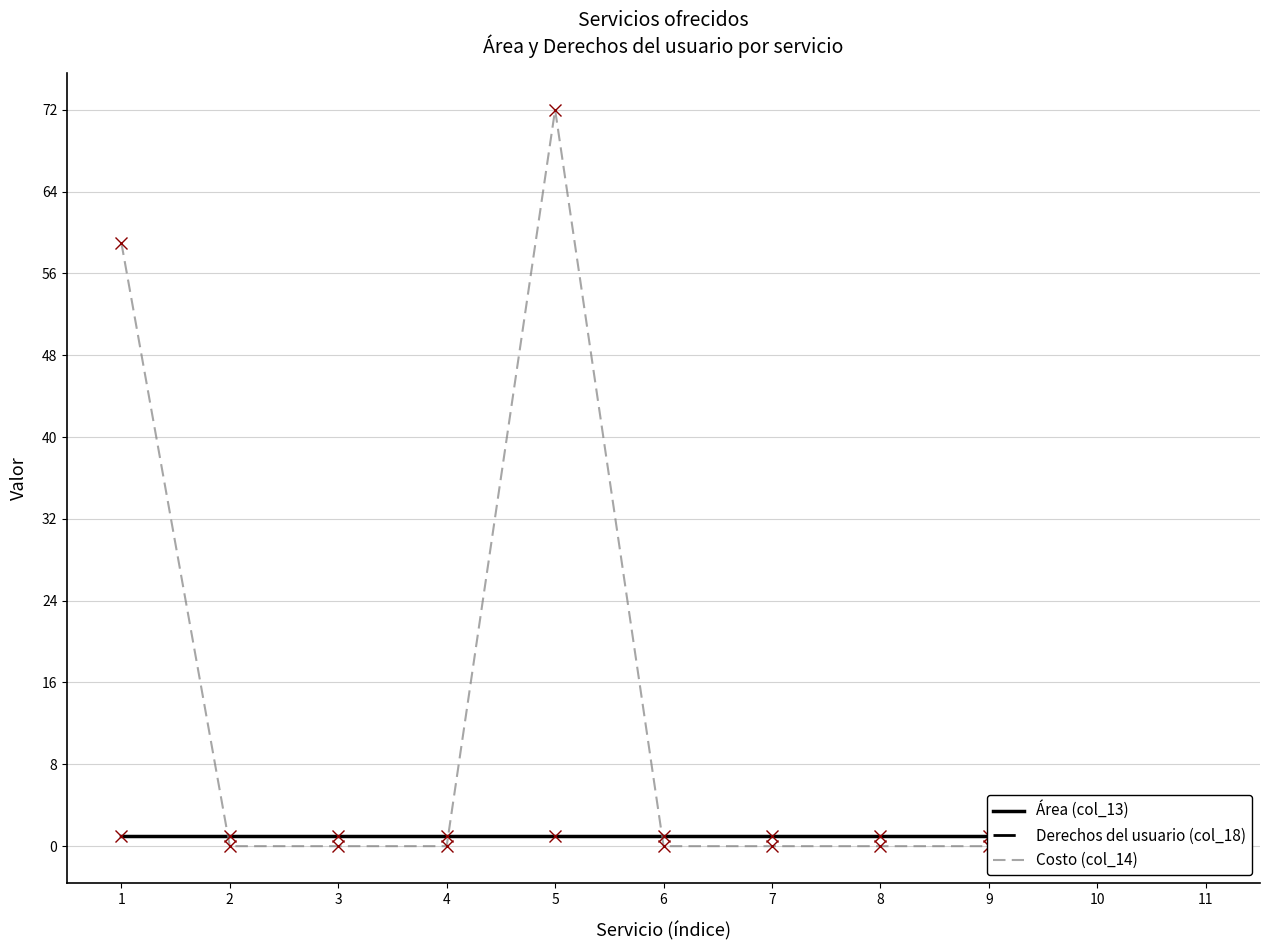

Which series has the largest total across all categories?

Costo (col_14)